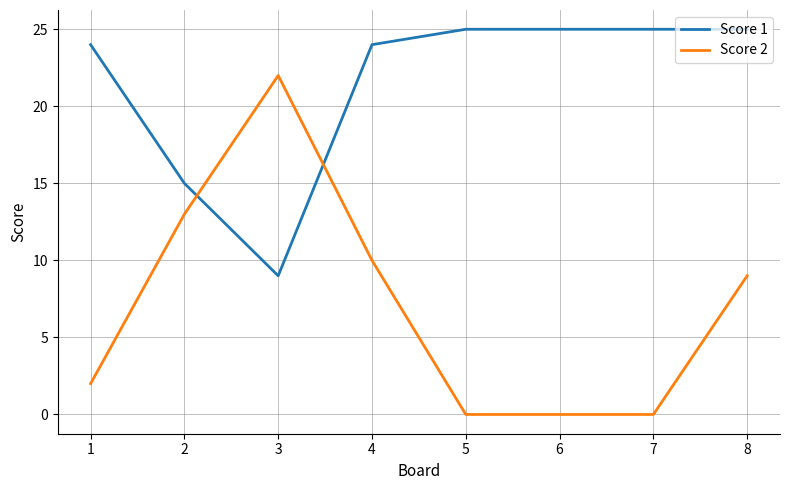

True or false: Score 2 has a value of 12 at 8.

False